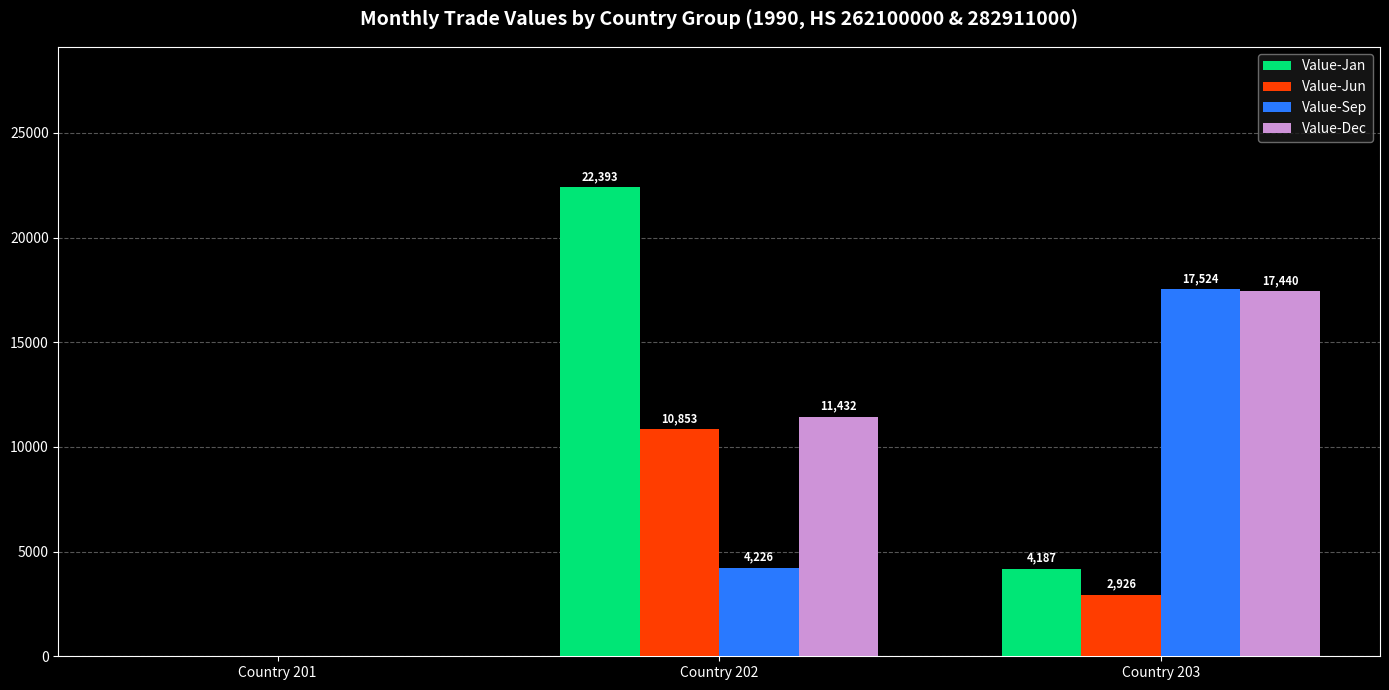

Reading left to right, what are all the values shown in this chart?

Value-Jan: 0	22393	4187
Value-Jun: 0	10853	2926
Value-Sep: 0	4226	17524
Value-Dec: 0	11432	17440